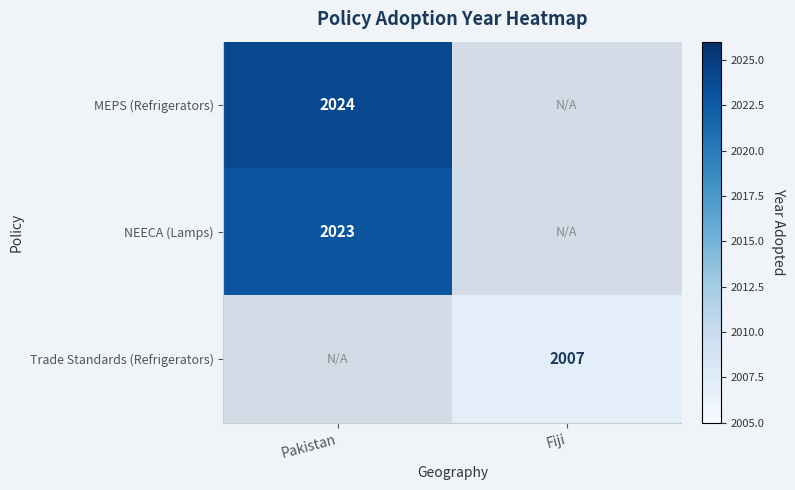

What is the maximum value shown in the chart?

2024